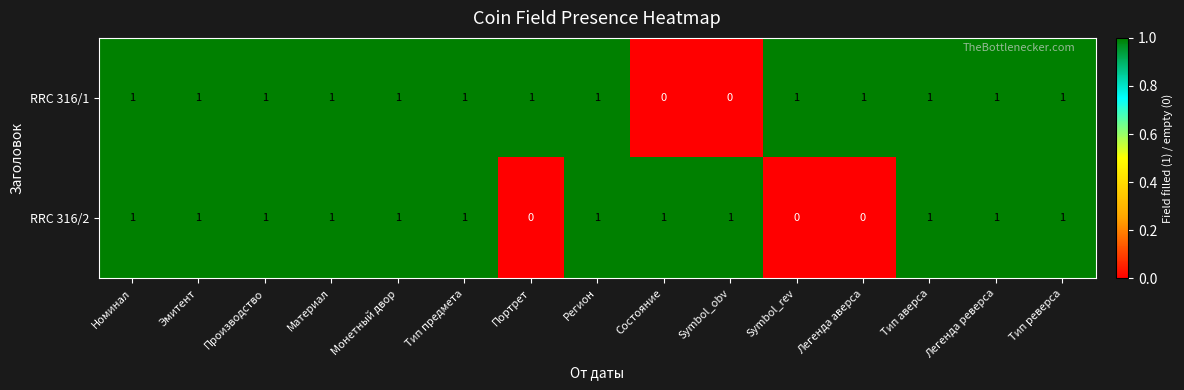

Reading left to right, extract all data points from this chart.

RRC 316/1: 1	1	1	1	1	1	1	1	0	0	1	1	1	1	1
RRC 316/2: 1	1	1	1	1	1	0	1	1	1	0	0	1	1	1